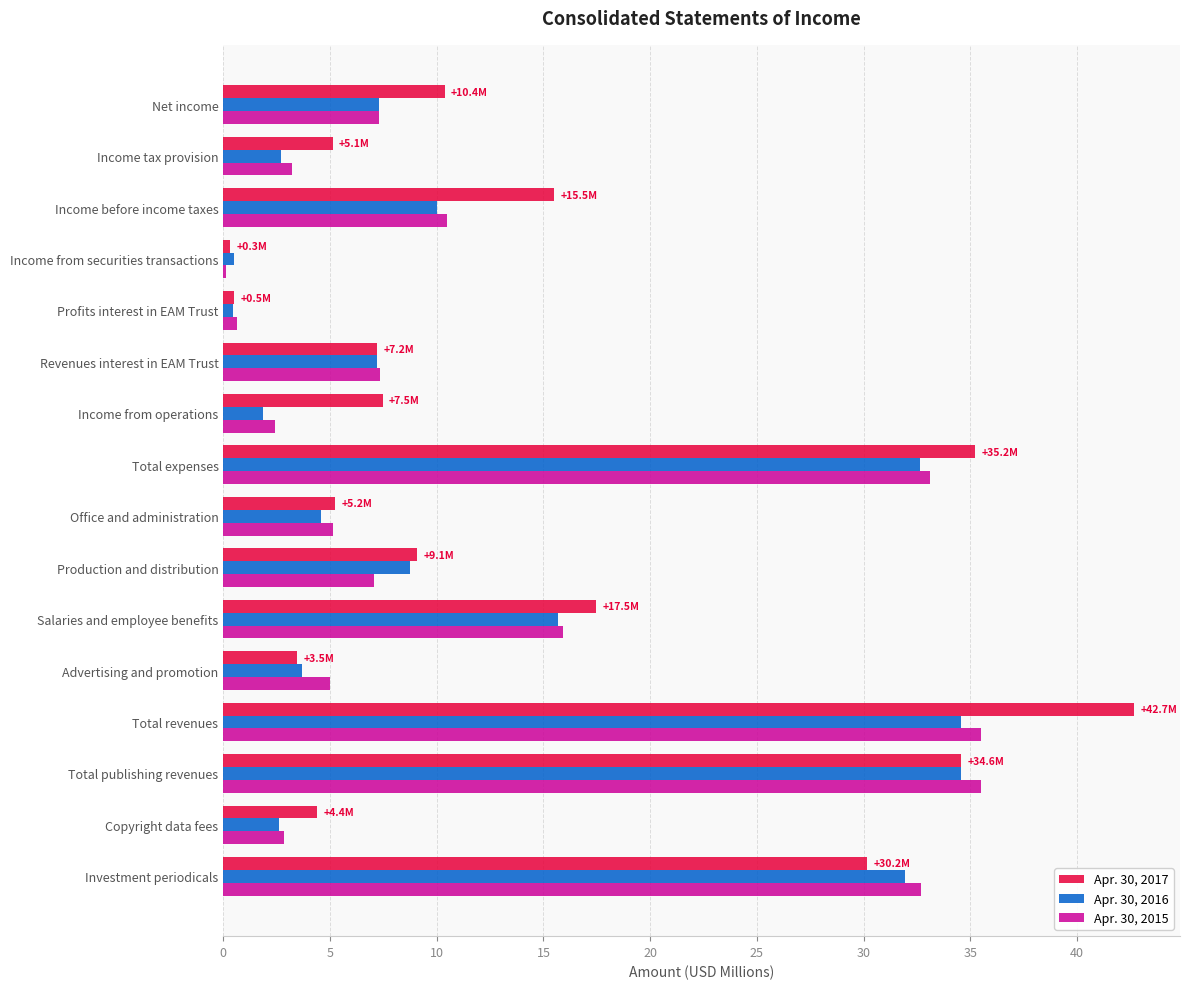

What is the sum of all Apr. 30, 2015 values?

204.3